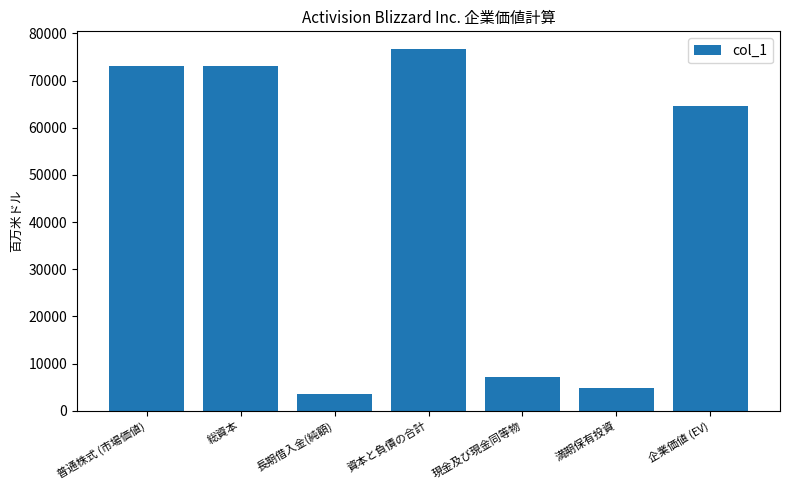

What is the label of the 2nd bar from the right?

満期保有投資